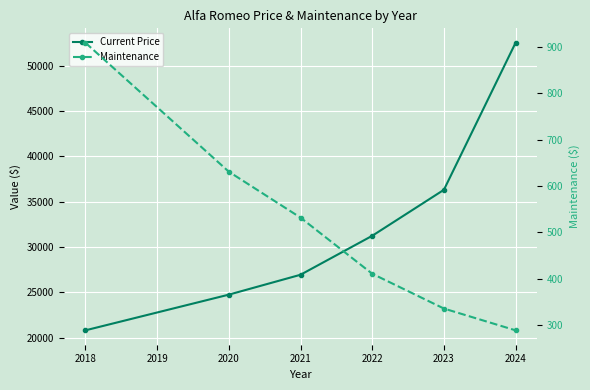

How many lines are shown in the chart?

2